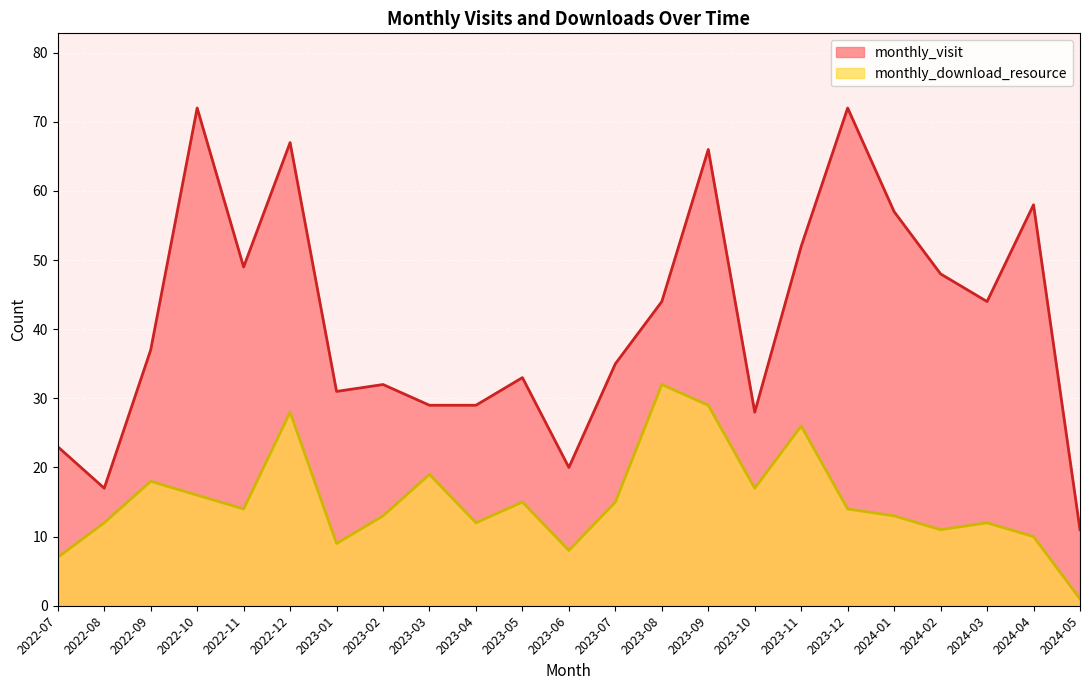

What is the total value across all series at 2023-06?

28